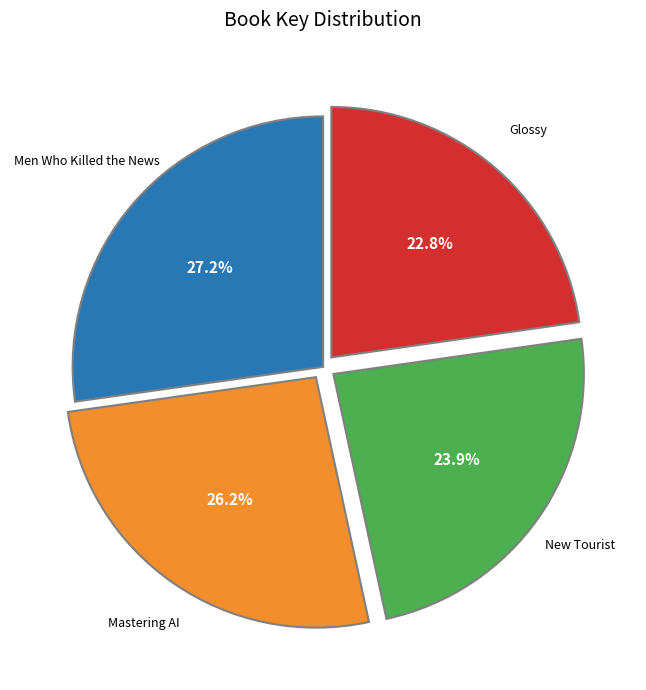

Is there any slice that represents more than half of the pie?

No